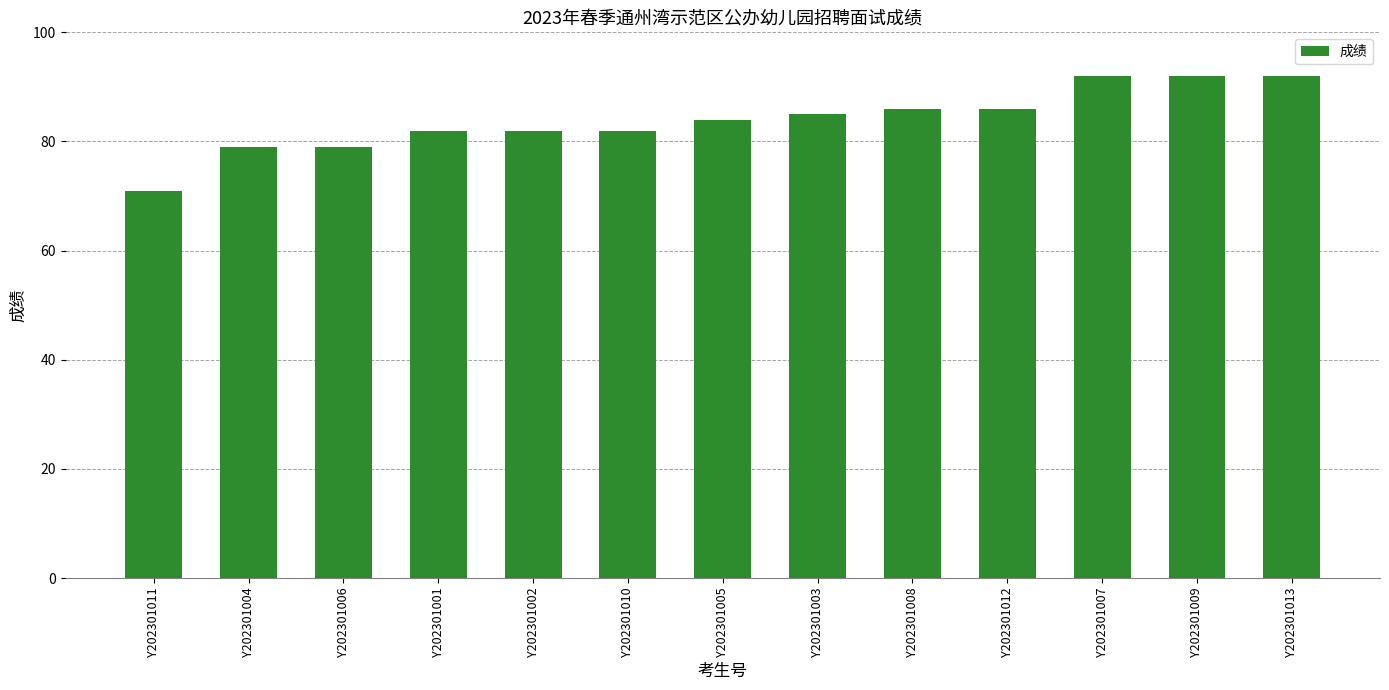

What is the sum of all values?

1092